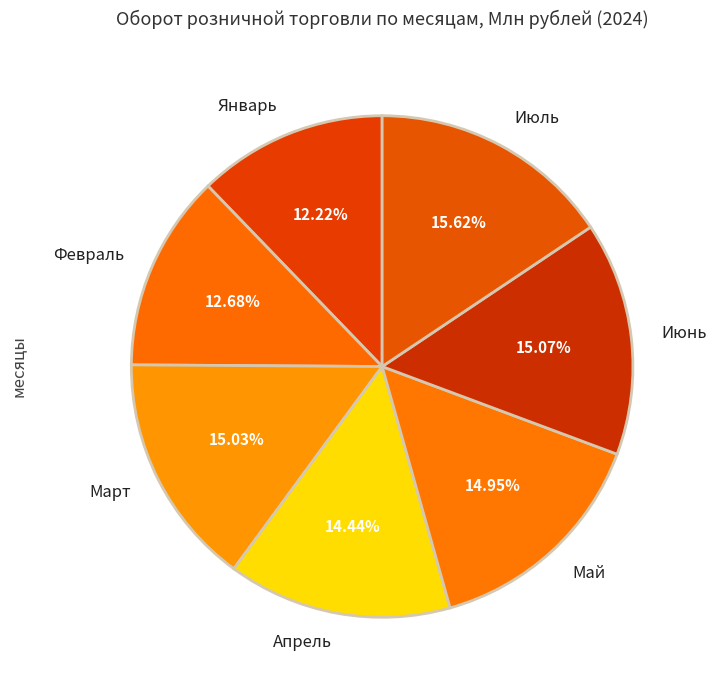

Which slice is the largest?

Июль